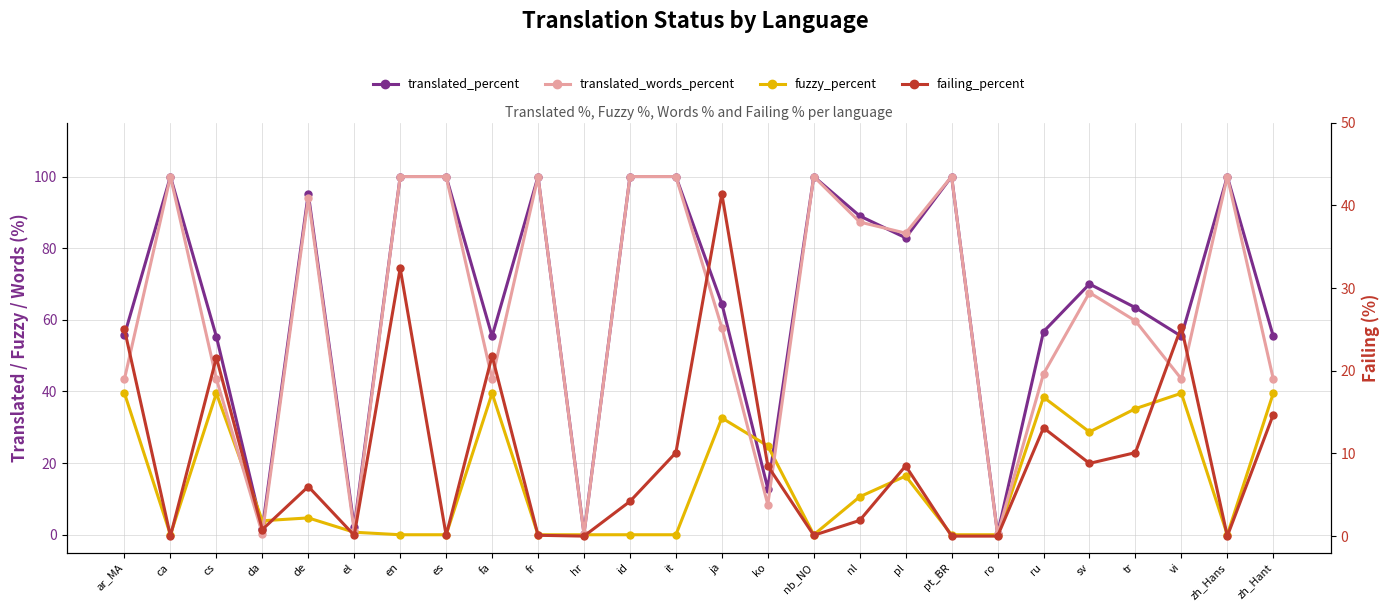

True or false: translated_words_percent has more than 0 interior local peaks.

True